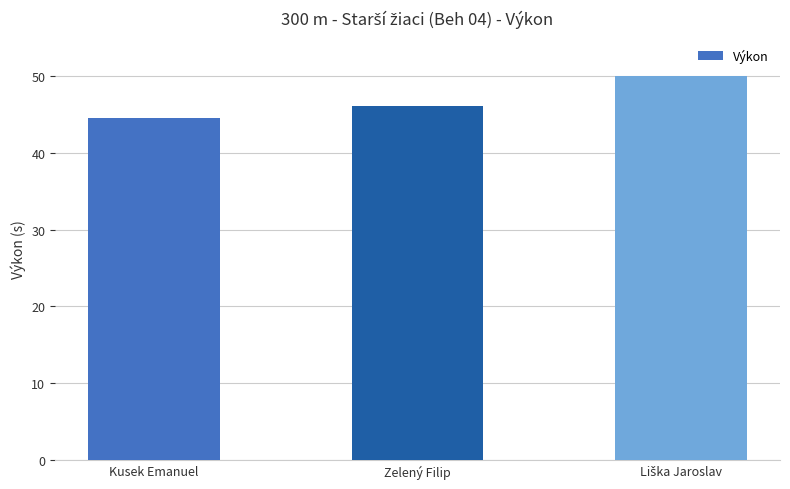

How many bars are there in total?

3